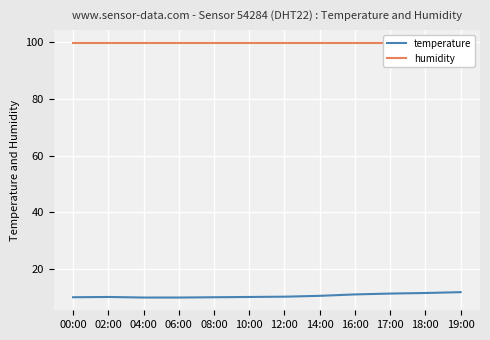

At which category is the sum across all series the highest?

19:00